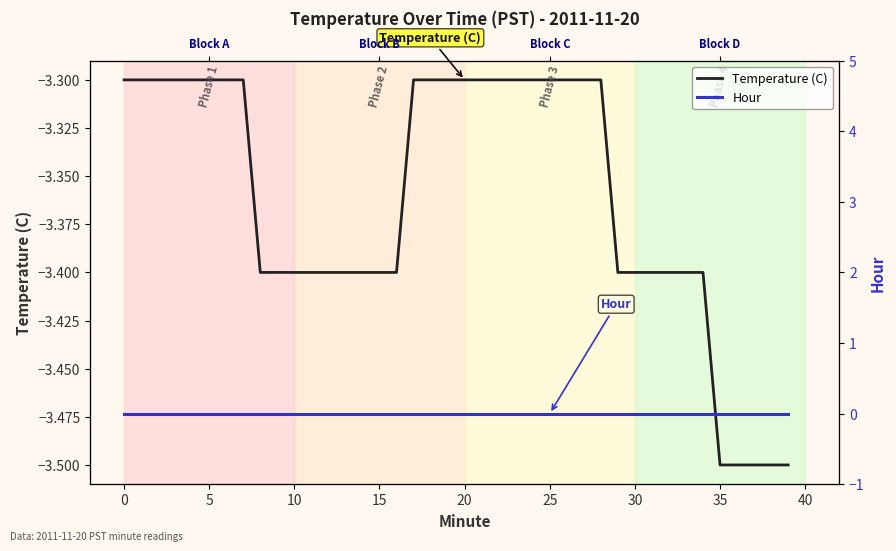

Is the value of Hour at 24 greater than the value of Temperature (C) at 16?

Yes